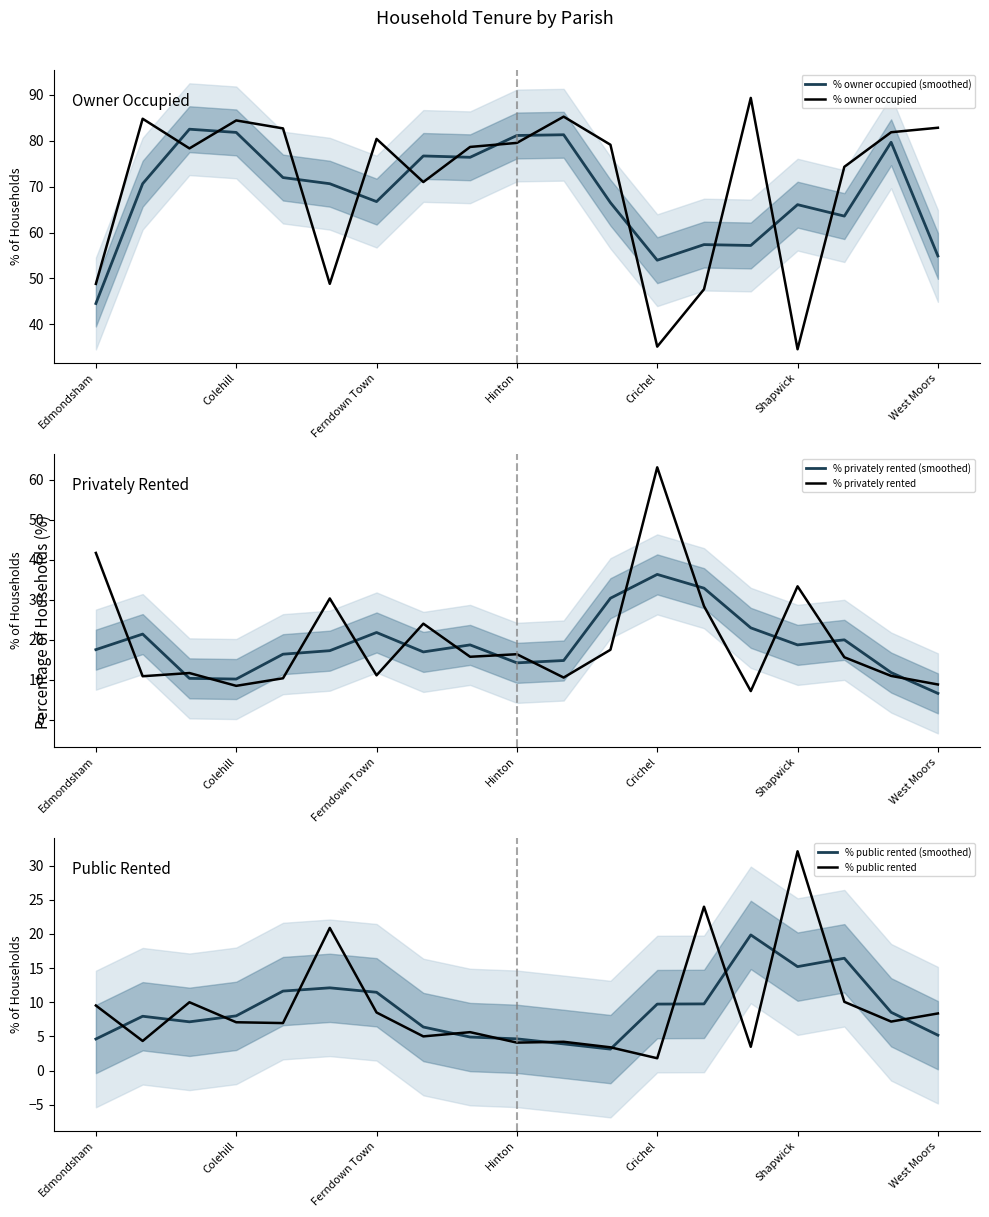

Count the number of categories in the chart.

19